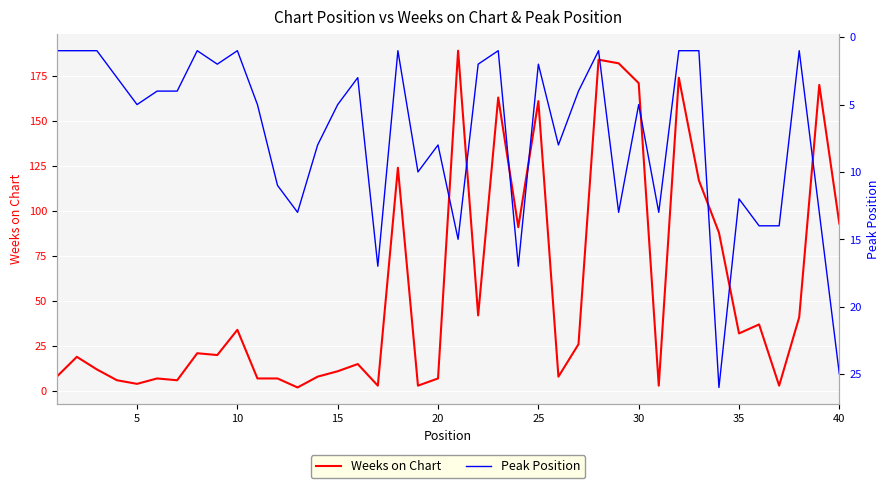

What is the maximum value for Weeks on Chart?

189